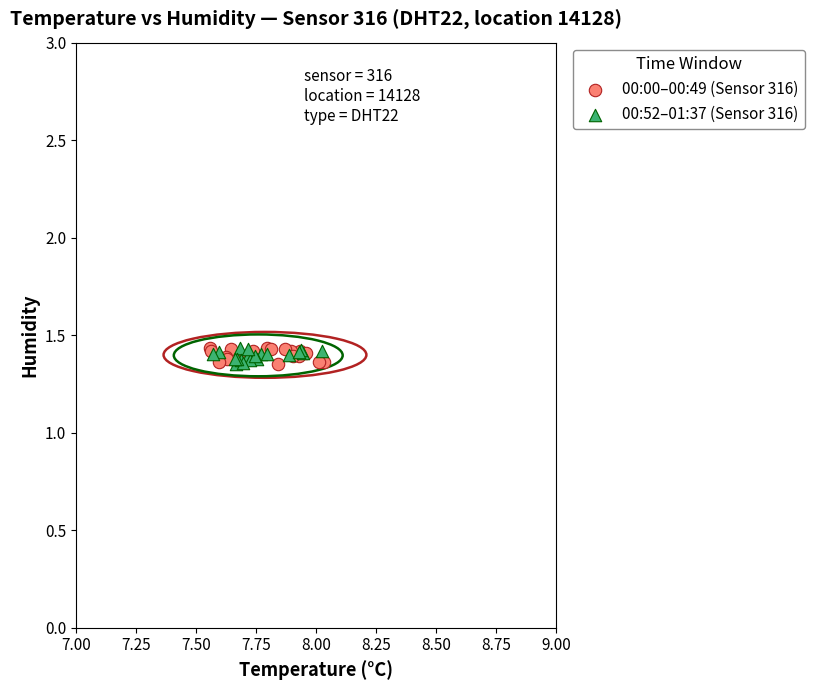

What are all the series names shown in the legend?

00:00–00:49 (Sensor 316), 00:52–01:37 (Sensor 316)